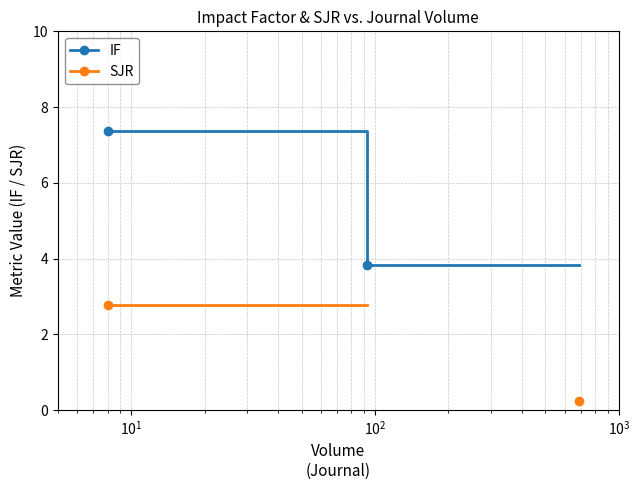

Which series has the widest spread of values?

IF